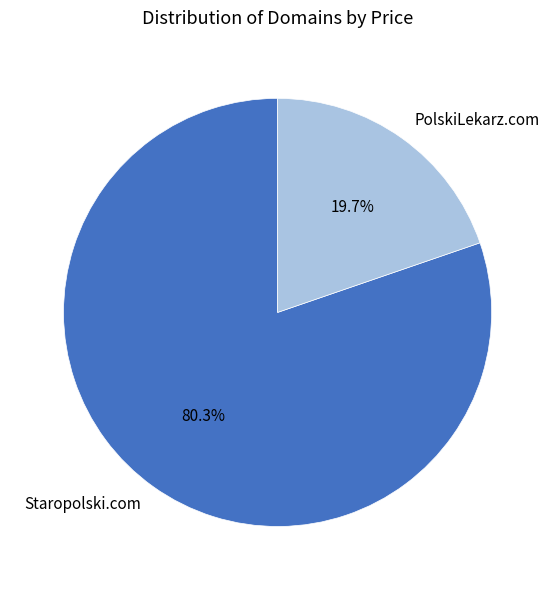

Count the number of slices in the pie.

2